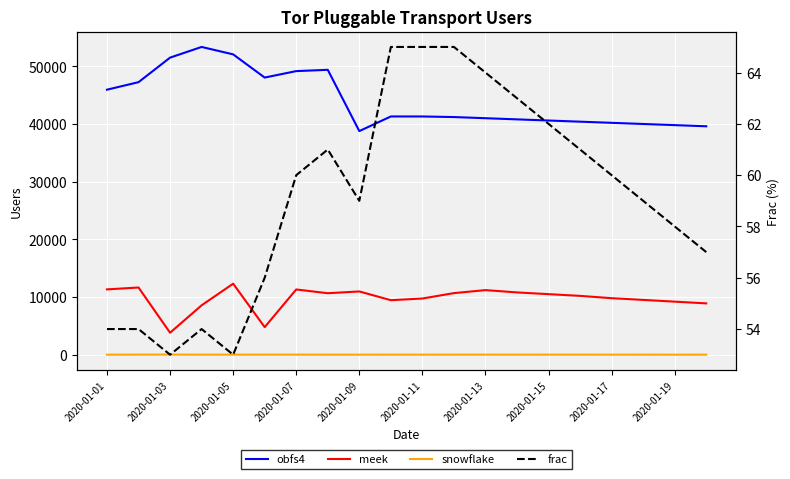

Count the number of categories in the chart.

20